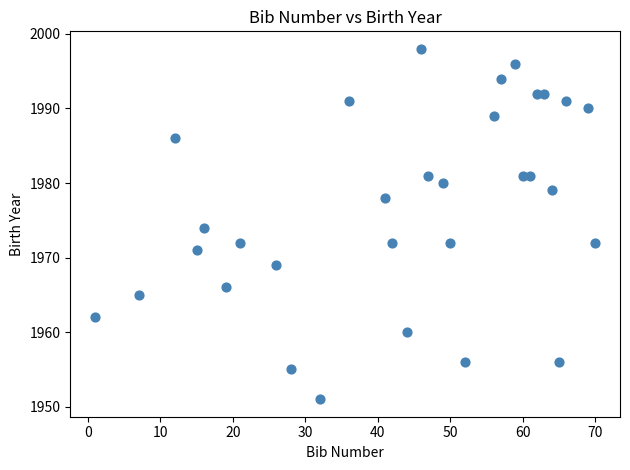

What is the range of Y values (max minus min)?

47